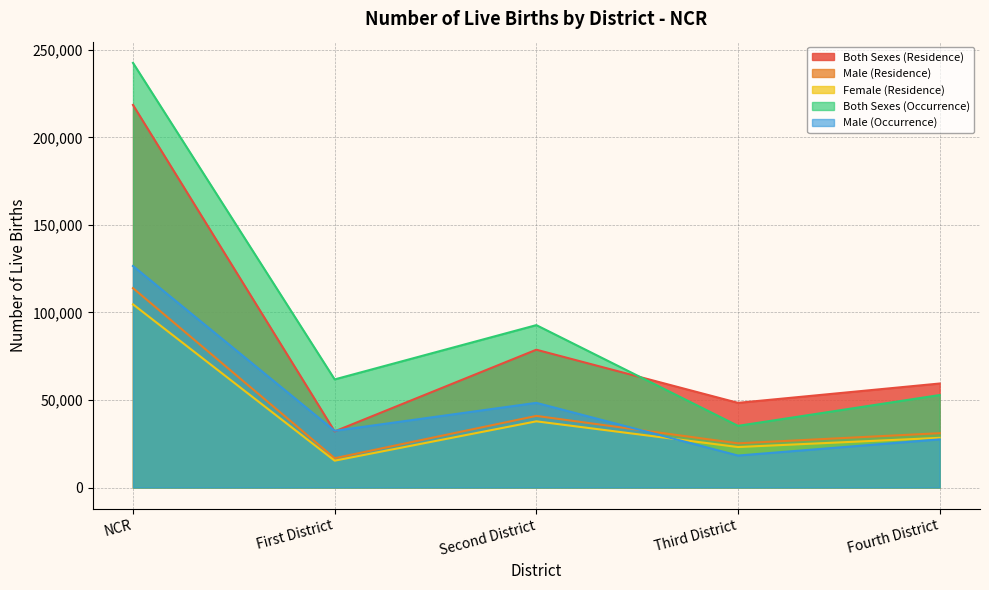

How many values in the Male (Occurrence) series are below 32403?

2